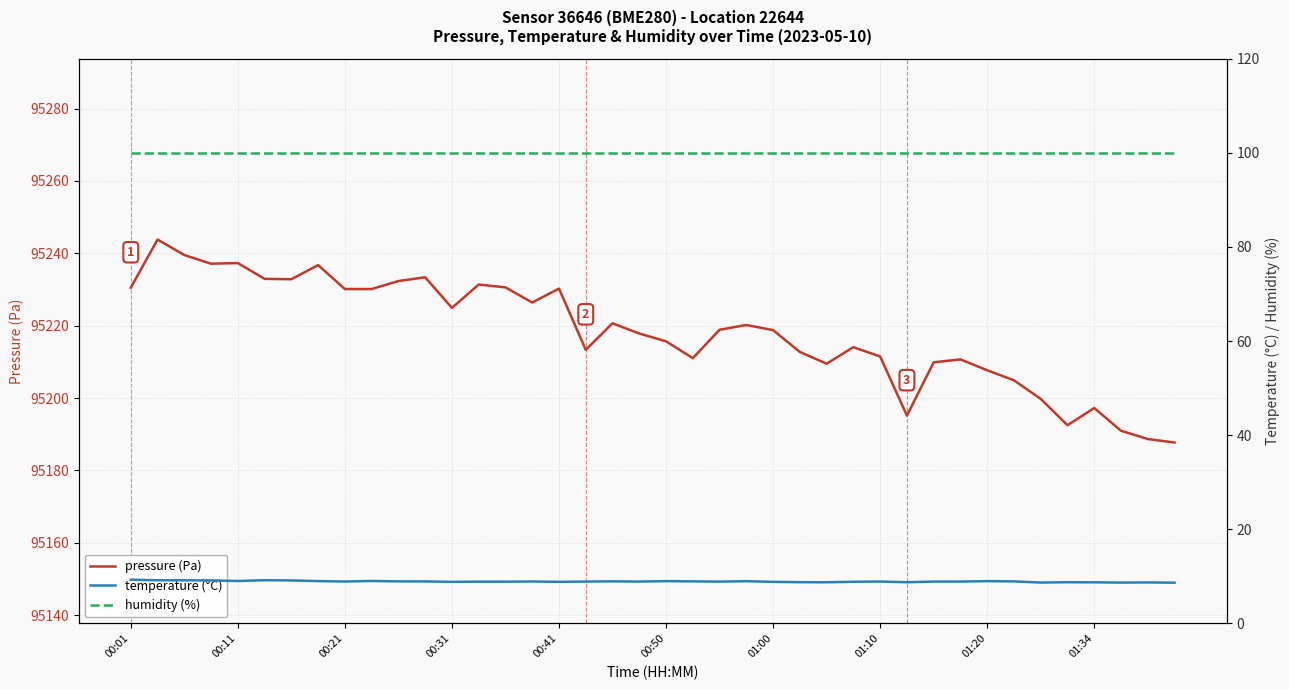

Reading right to left, list all the values displayed in this chart.

pressure (Pa): 95187.7	95188.7	95191.0	95197.2	95192.5	95199.8	95204.9	95207.7	95210.7	95209.9	95195.2	95211.5	95214.1	95209.5	95212.8	95218.8	95220.2	95218.9	95211.0	95215.7	95217.8	95220.7	95213.3	95230.2	95226.4	95230.6	95231.4	95224.9	95233.4	95232.3	95230.1	95230.1	95236.8	95232.8	95232.9	95237.3	95237.1	95239.5	95243.8	95230.5
temperature (°C): 8.7	8.7	8.7	8.7	8.8	8.7	8.9	9.0	8.9	8.9	8.8	8.9	8.9	8.8	8.8	8.8	9.0	8.9	8.9	9.0	8.9	8.9	8.9	8.8	8.9	8.9	8.9	8.8	8.9	8.9	9.0	8.9	9.0	9.1	9.2	9.0	9.2	9.2	9.2	9.3
humidity (%): 100.0	100.0	100.0	100.0	100.0	100.0	100.0	100.0	100.0	100.0	100.0	100.0	100.0	100.0	100.0	100.0	100.0	100.0	100.0	100.0	100.0	100.0	100.0	100.0	100.0	100.0	100.0	100.0	100.0	100.0	100.0	100.0	100.0	100.0	100.0	100.0	100.0	100.0	100.0	100.0